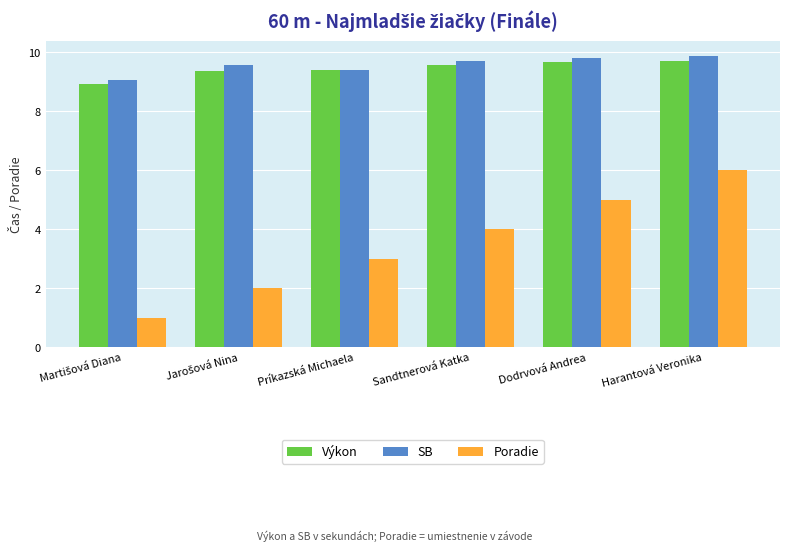

What are all the series names shown in the legend?

Výkon, SB, Poradie